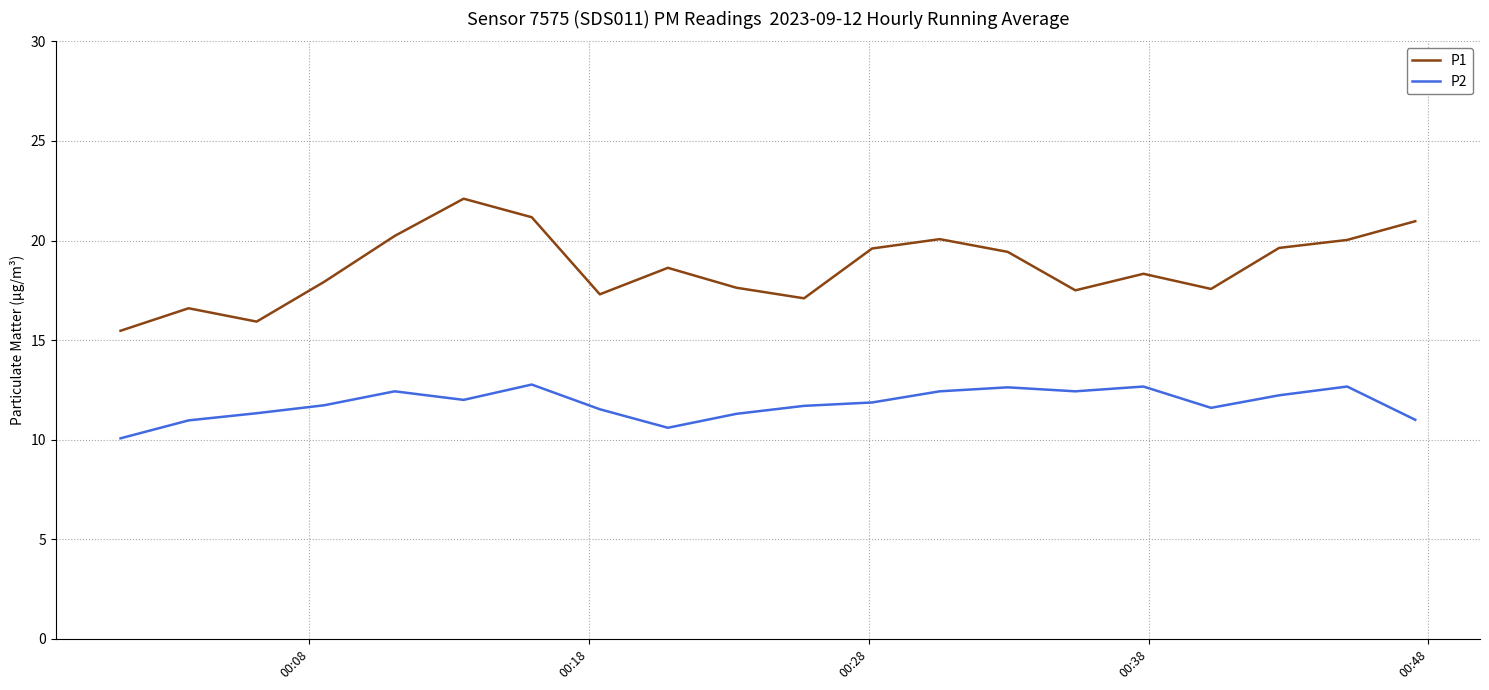

Which series has the largest range (max minus min)?

P1